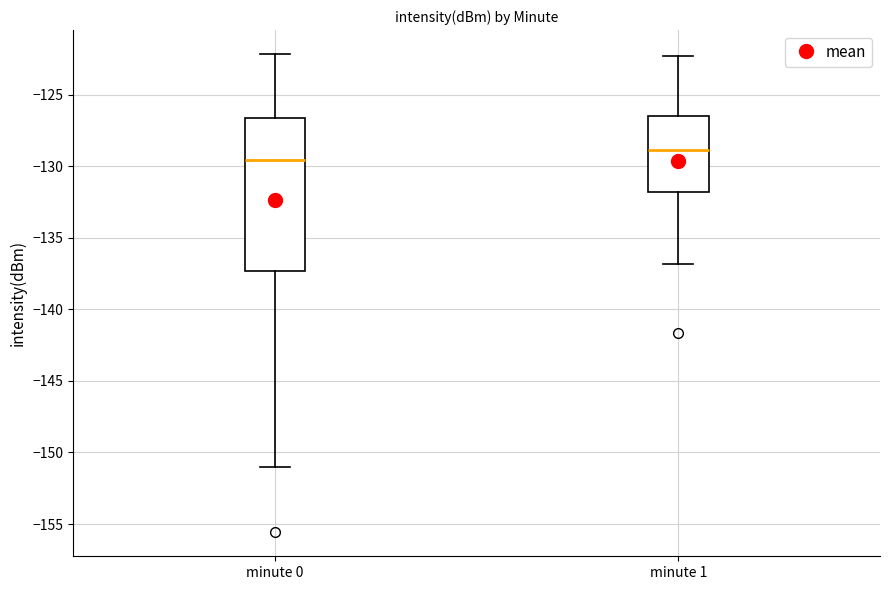

Where does the median line of the box for minute 0 sit on the y-axis? The values are not printed on the chart, so give them approximately, as read against the axis.

-129.5